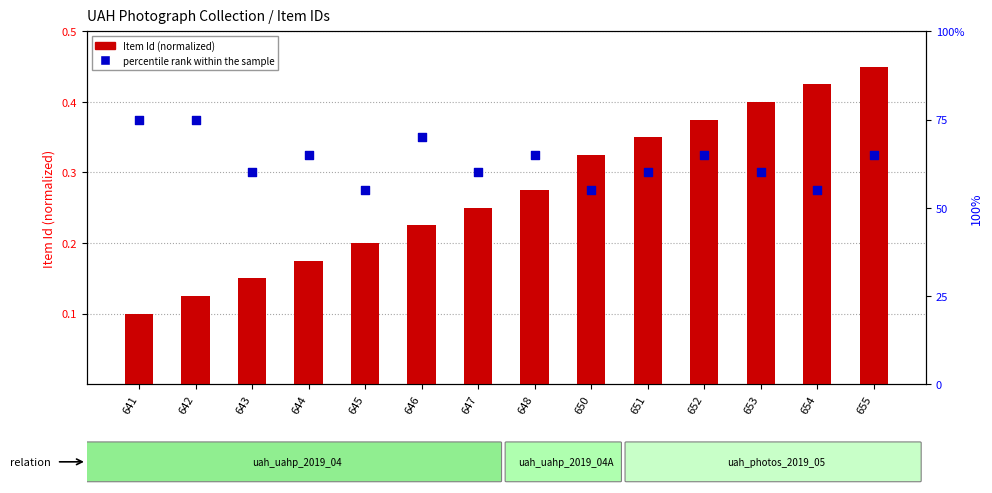

Which series has the largest total across all categories?

percentile rank within the sample